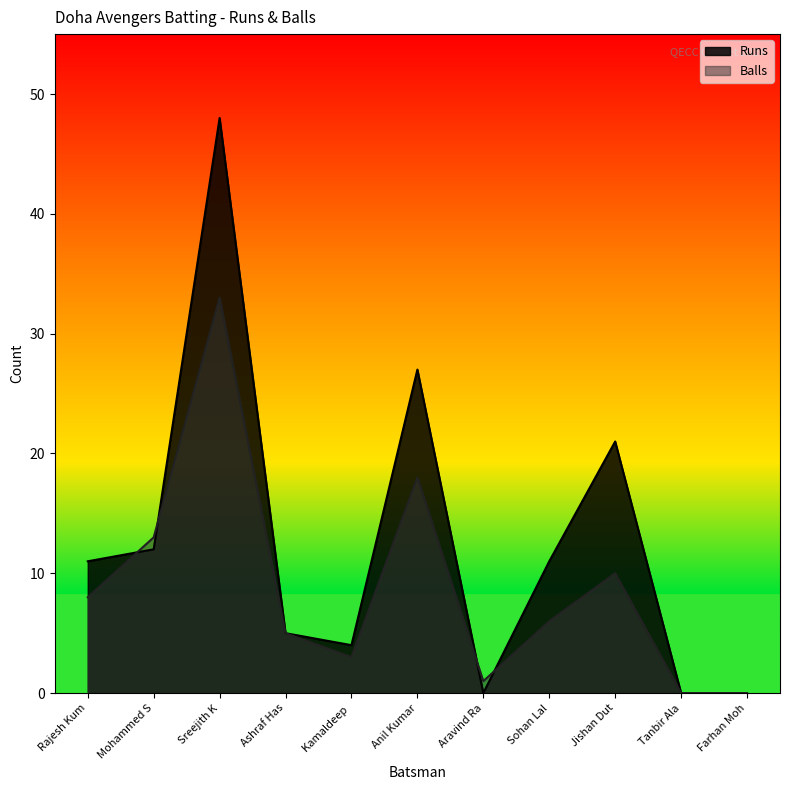

What position from the left is Mohammed S?

2